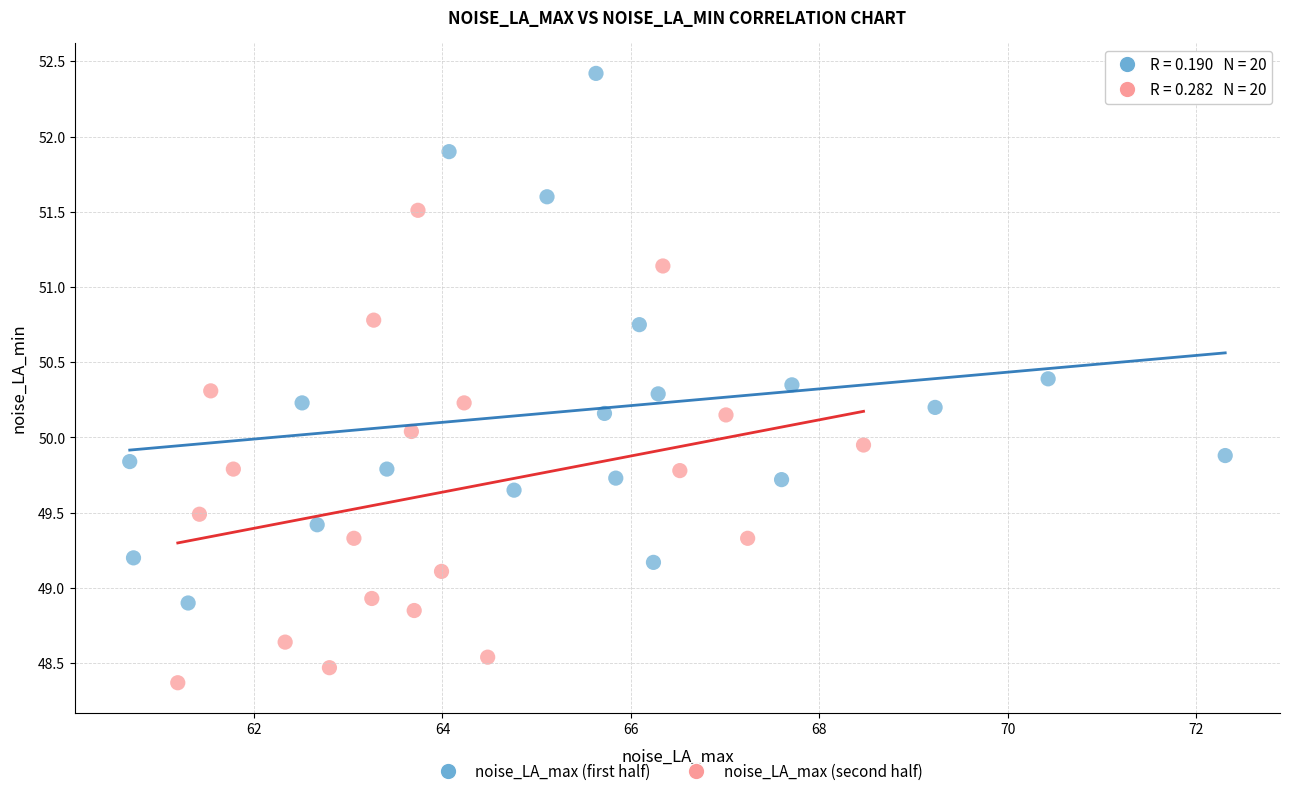

Which series reaches the minimum Y coordinate?

noise_LA_max (second half)